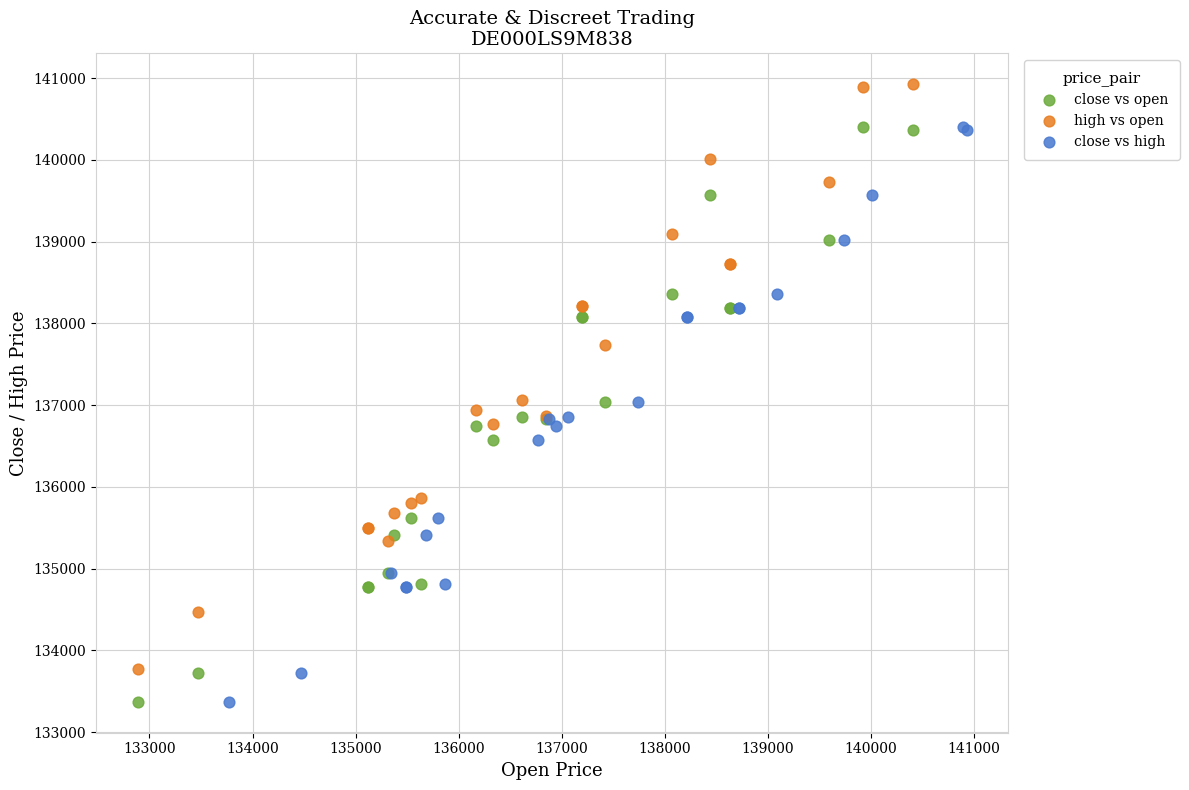

Which series reaches the maximum Y coordinate?

high vs open